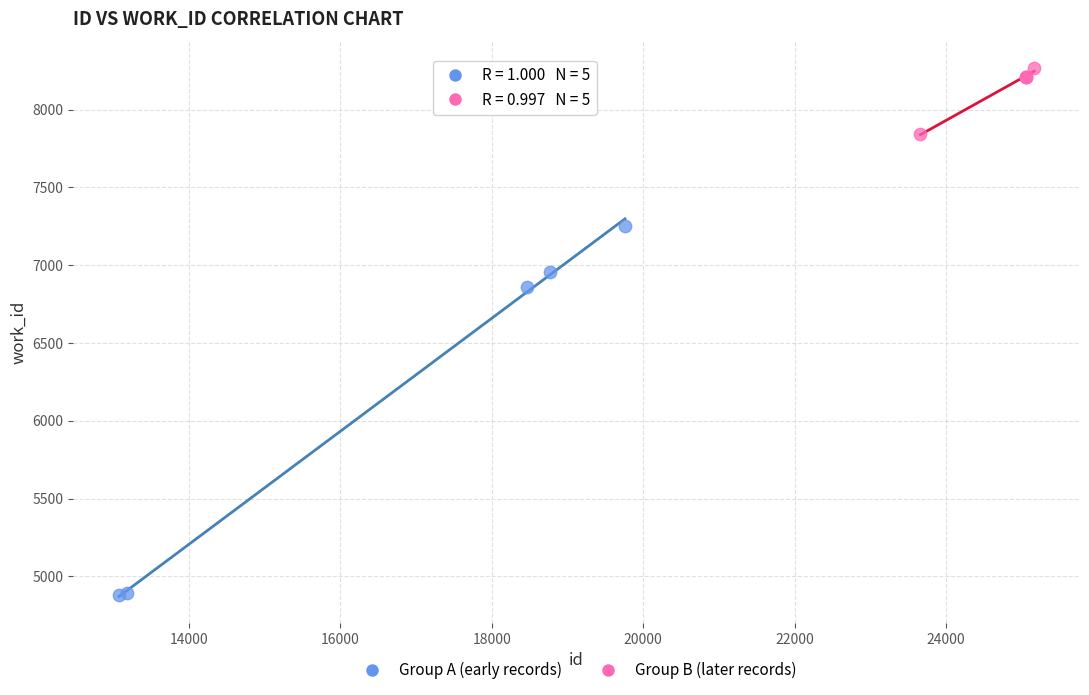

Which series reaches the maximum Y coordinate?

Group B (later records)